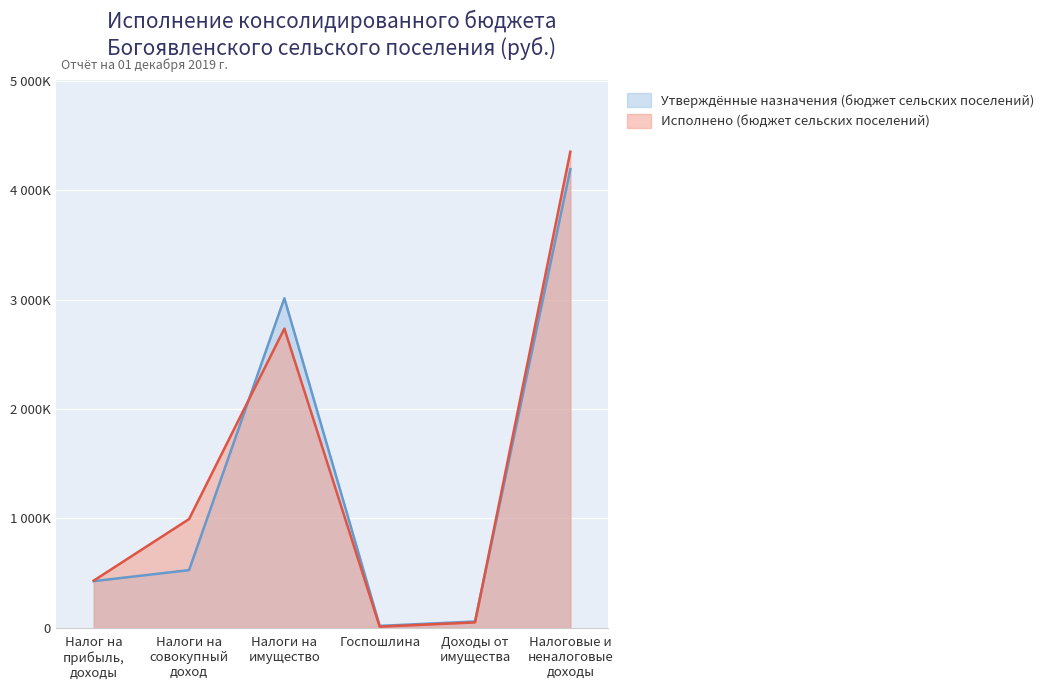

How many lines are shown in the chart?

2